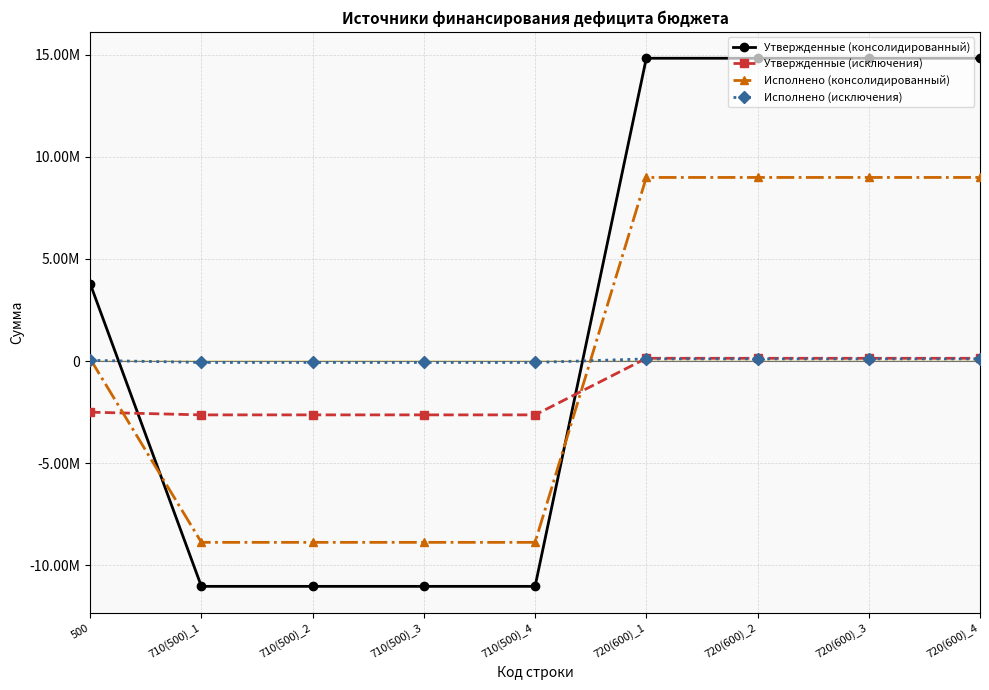

True or false: Исполнено (исключения) and Утвержденные (консолидированный) cross at least once.

True